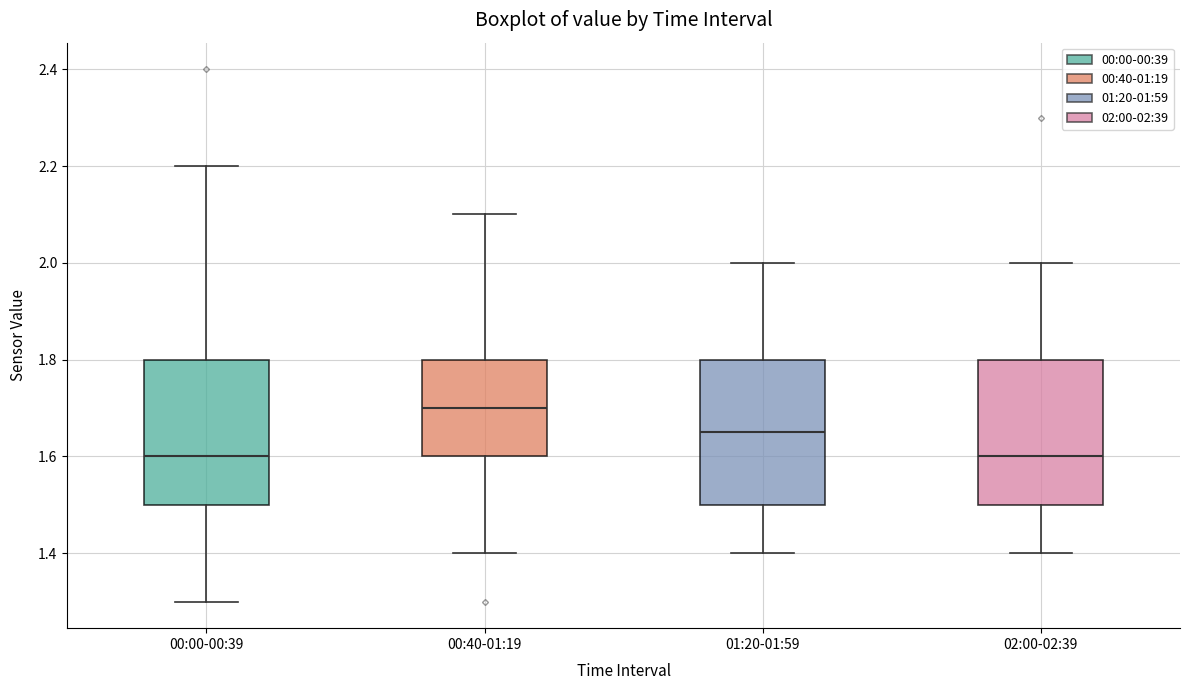

Reading left to right, transcribe this box plot: for each box, give where its median line is, the range the box spans, and where its two whiskers end, as read against the y-axis. The values are not printed on the chart, so give them approximately, as read against the axis.

00:00-00:39: median 1.60, box 1.50 to 1.80, whiskers 1.30 to 2.20
00:40-01:19: median 1.70, box 1.60 to 1.80, whiskers 1.40 to 2.10
01:20-01:59: median 1.66, box 1.50 to 1.80, whiskers 1.40 to 2.00
02:00-02:39: median 1.60, box 1.50 to 1.80, whiskers 1.40 to 2.00